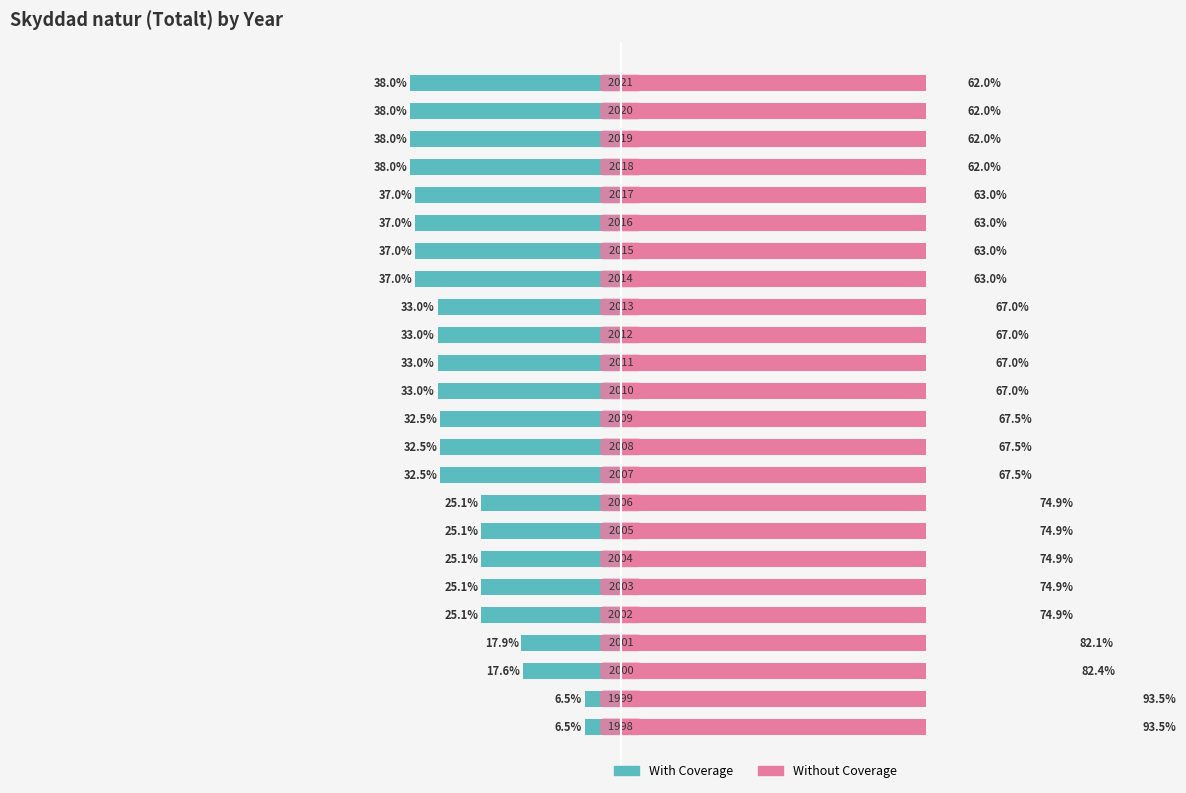

What is the average value of the With Coverage series?

-29.3